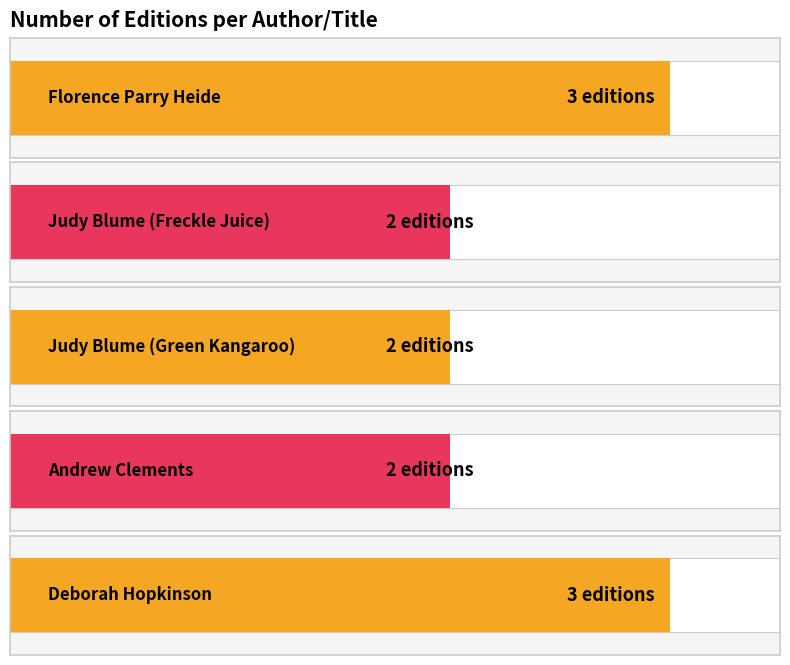

Rank the categories by value from highest to lowest.

Florence Parry Heide, Deborah Hopkinson, Judy Blume (Freckle Juice), Judy Blume (Green Kangaroo), Andrew Clements